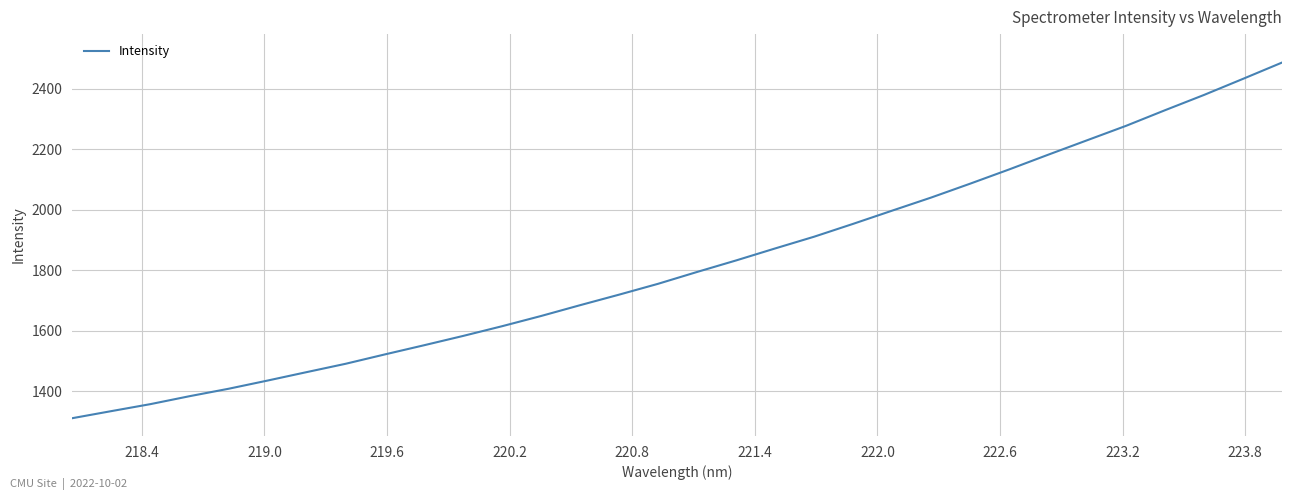

What is the difference between the maximum and minimum values?

1176.1